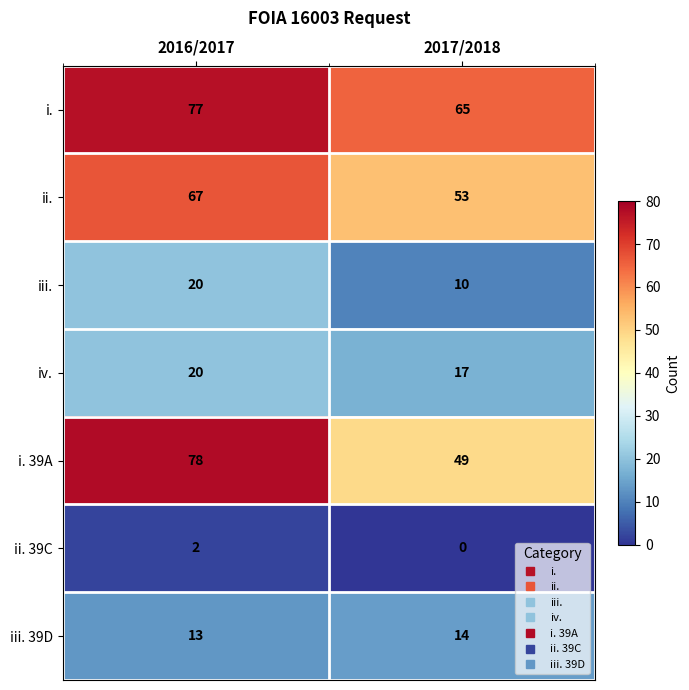

What is the approximate value of i. 39A at 2017/2018, to the nearest 10?

50